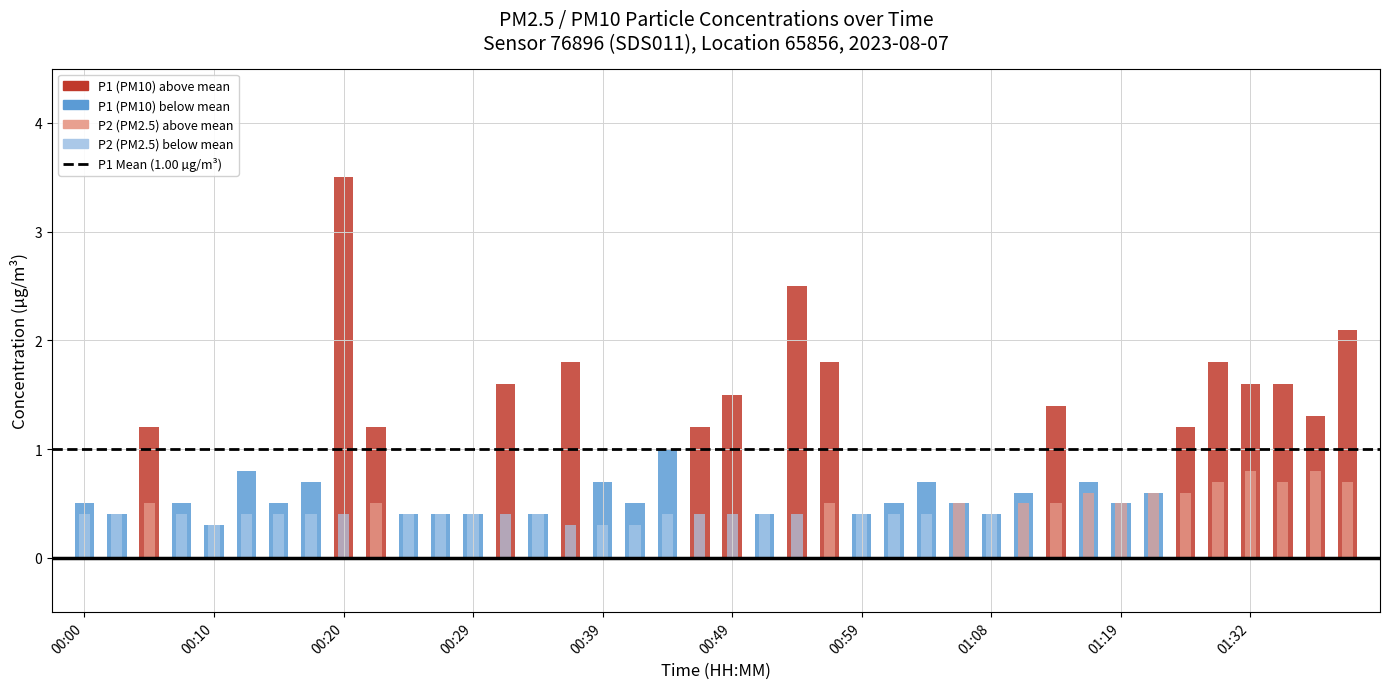

Rank the categories by P1 value from highest to lowest.

00:20, 00:54, 01:40, 00:37, 00:56, 01:29, 00:32, 01:32, 01:35, 00:49, 01:14, 01:37, 00:05, 00:22, 00:46, 01:24, 00:44, 00:12, 00:17, 00:39, 01:04, 01:17, 01:11, 01:22, 00:00, 00:07, 00:15, 00:41, 01:01, 01:06, 01:19, 00:03, 00:24, 00:27, 00:29, 00:34, 00:51, 00:59, 01:08, 00:10